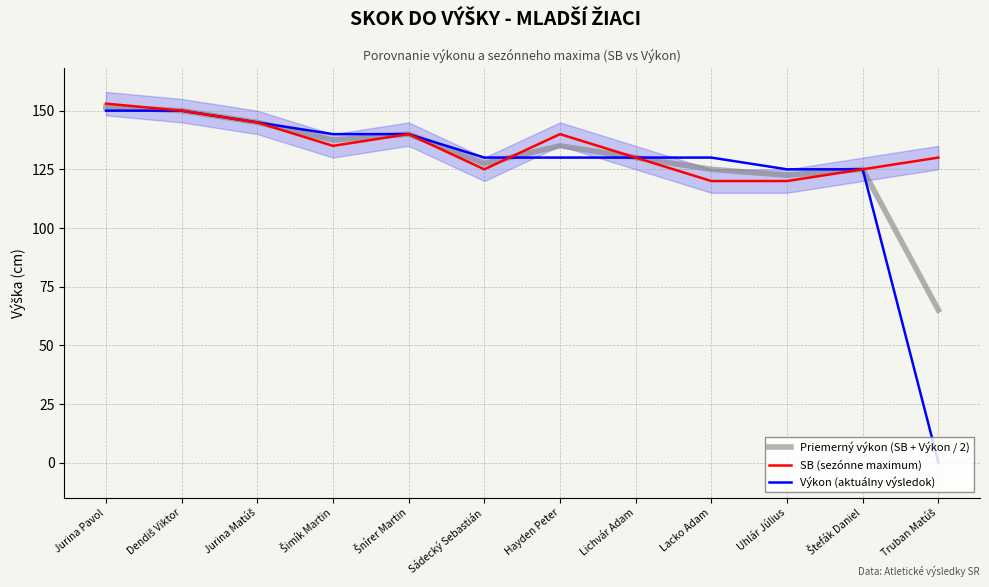

What is the sum of the Výkon (aktuálny výsledok) values at Dendiš Viktor and Šnírer Martin?

290.0